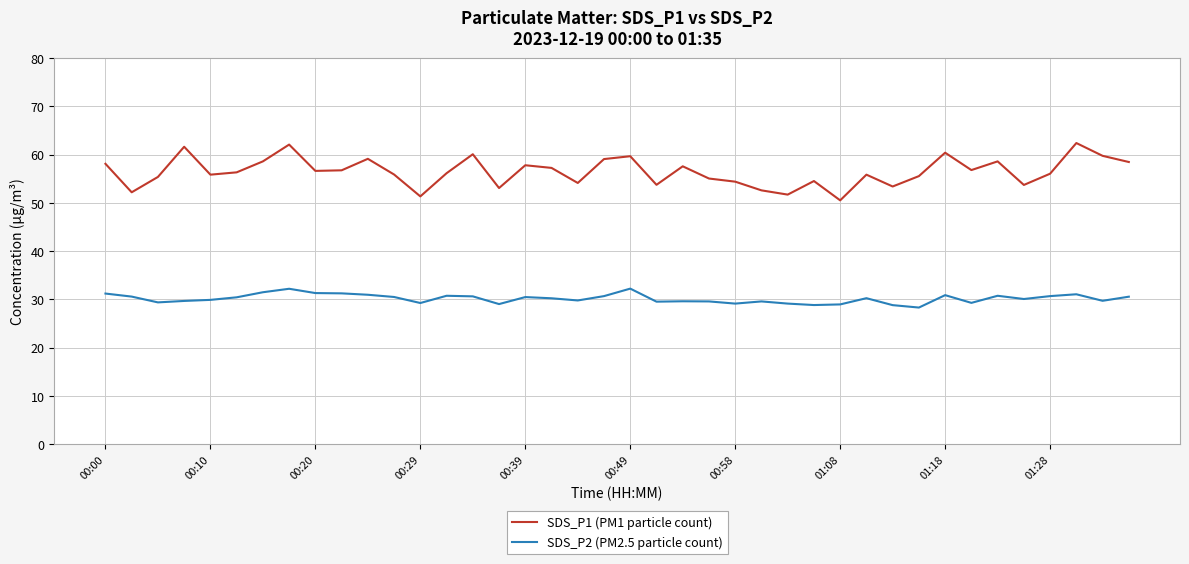

True or false: SDS_P2 (PM2.5 particle count) and SDS_P1 (PM1 particle count) intersect in this chart.

False